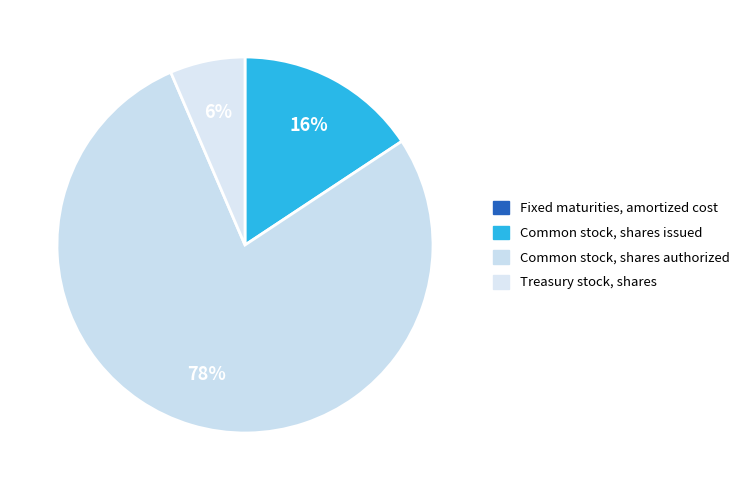

Which category accounts for the majority?

Common stock, shares authorized